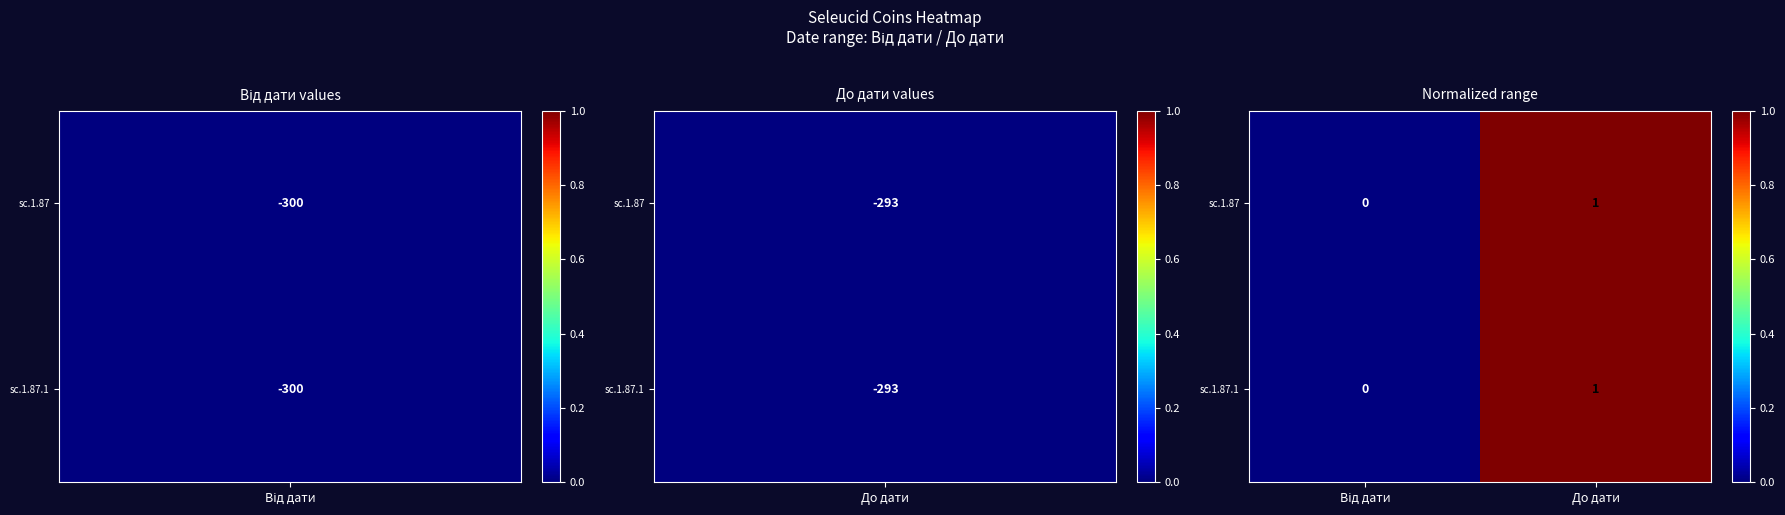

Is it true that sc.1.87.1 equals 1 at До дати?

True